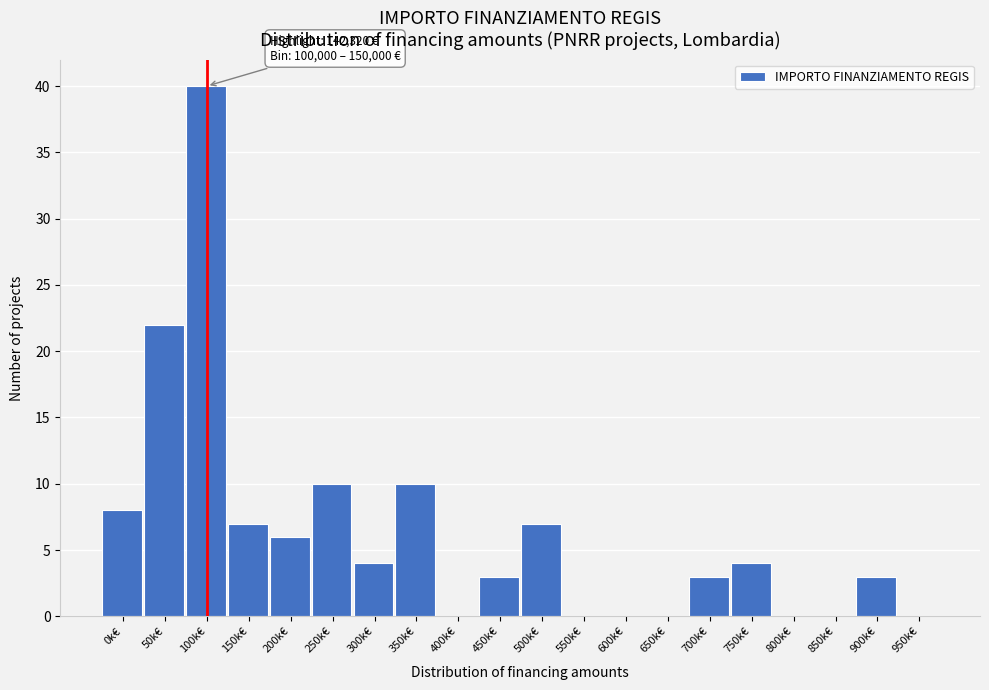

Reading right to left, transcribe all the data shown in this chart.

950k€=0	900k€=3	850k€=0	800k€=0	750k€=4	700k€=3	650k€=0	600k€=0	550k€=0	500k€=7	450k€=3	400k€=0	350k€=10	300k€=4	250k€=10	200k€=6	150k€=7	100k€=40	50k€=22	0k€=8